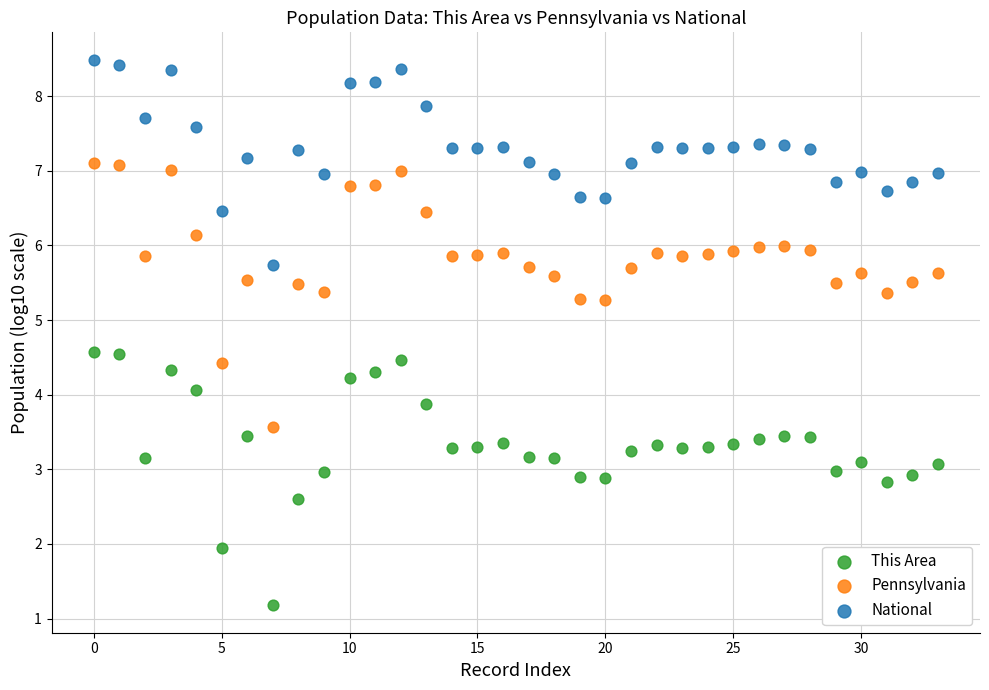

Across all data points, what is the range of Y values (max minus min)?

7.3